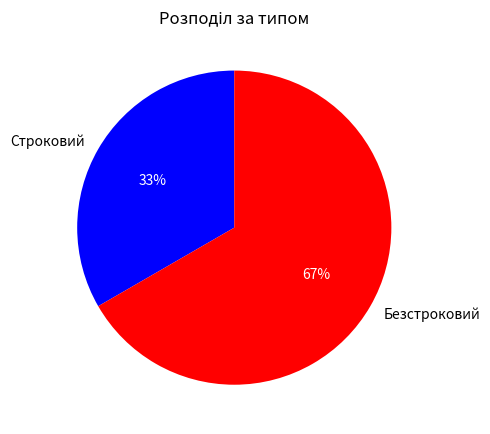

Approximately how many times larger is the value at Строковий compared to Безстроковий?

0.5